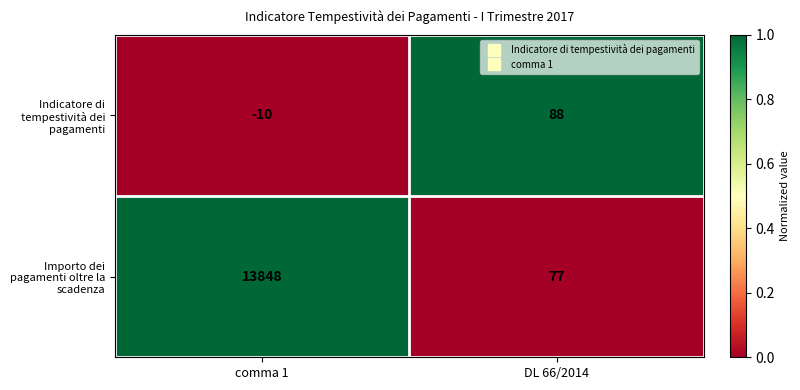

What is the total value across all series at DL 66/2014?

165